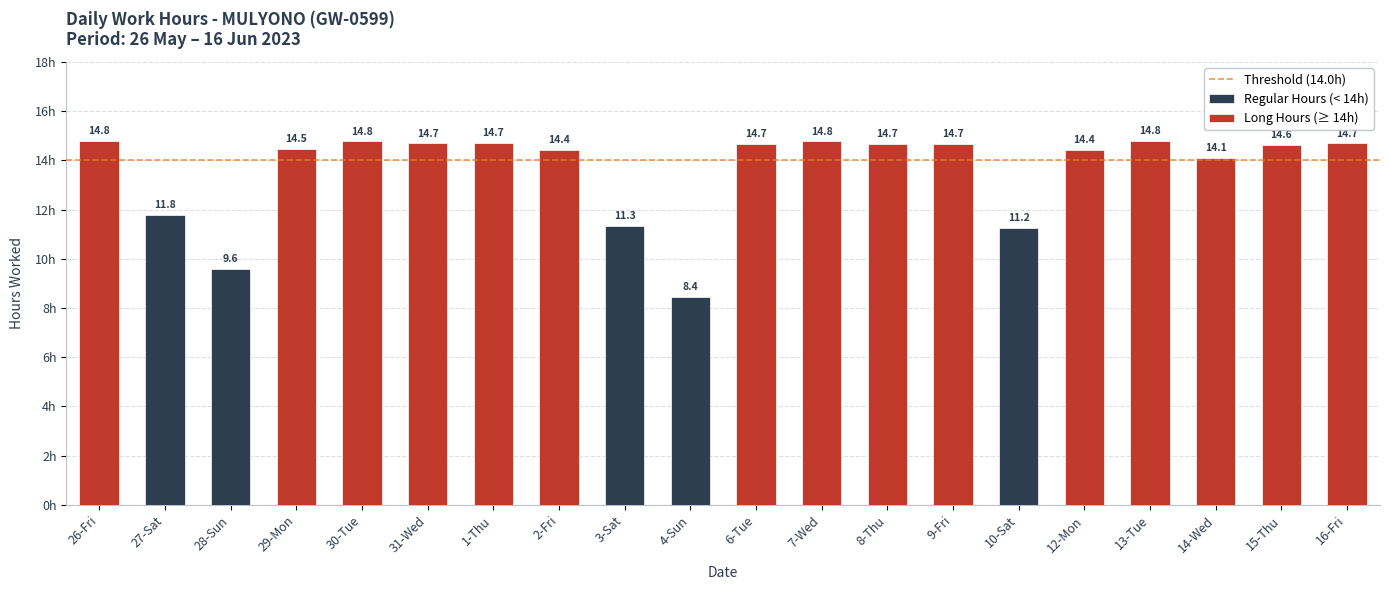

What is the minimum value shown in the chart?

8.4